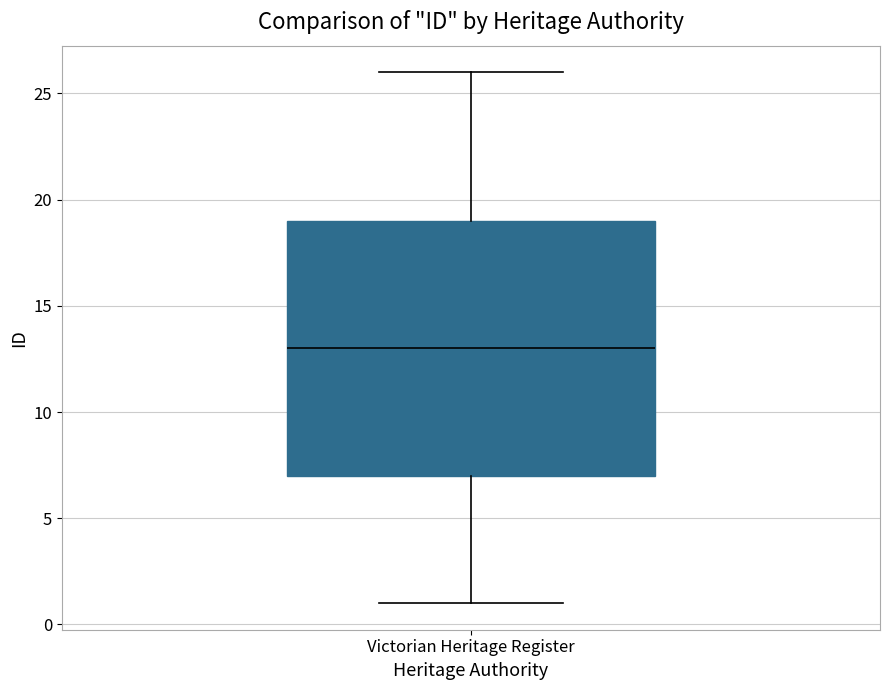

Transcribe this box plot: give where the median line is, the range the box spans, and where the two whiskers end, as read against the y-axis. The values are not printed on the chart, so give them approximately, as read against the axis.

median 13, box 7 to 19, whiskers 1 to 26